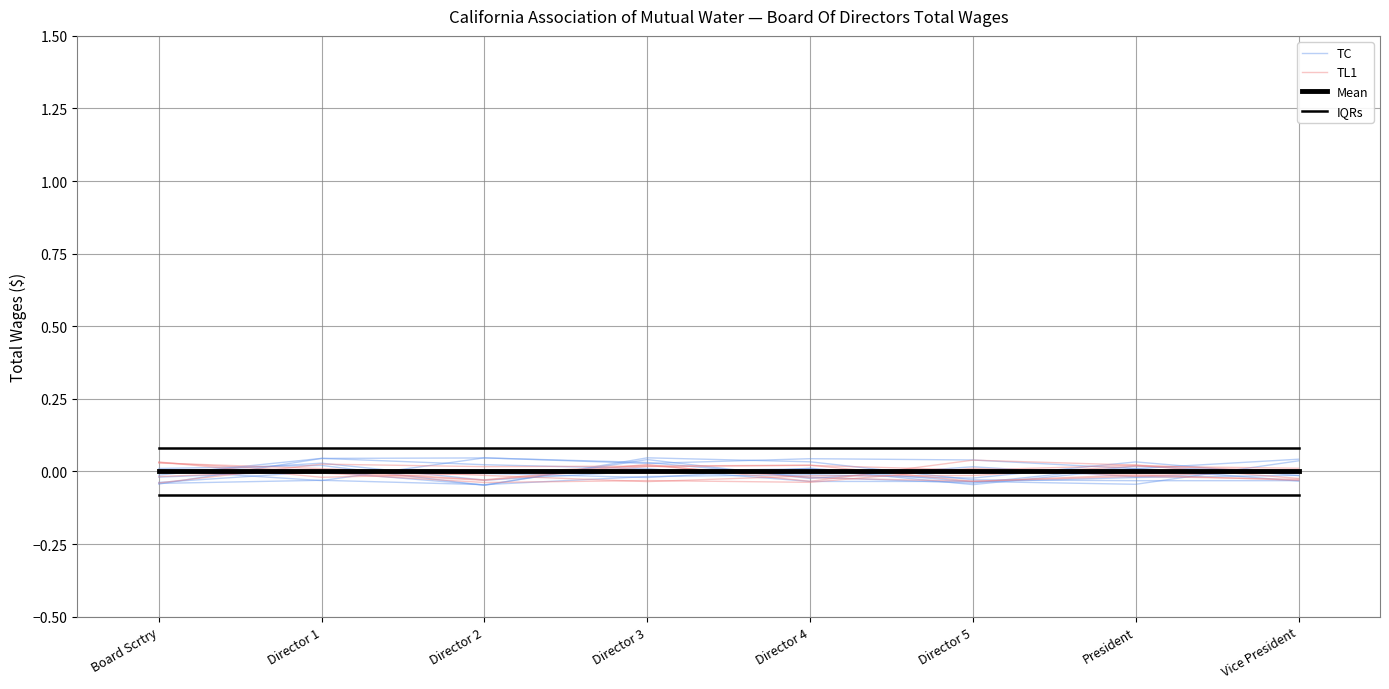

Which category has the lowest value in the IQRs series?

Board Scrtry